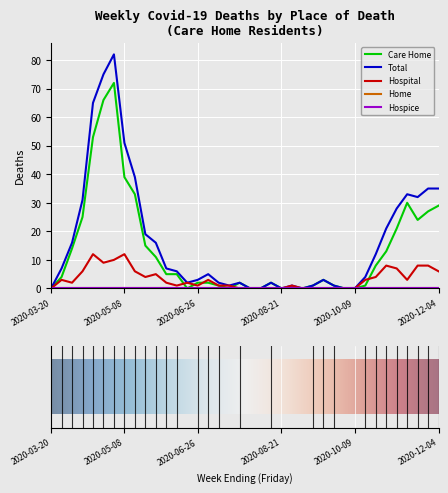

Does the chart display data point markers on the line(s)?

No